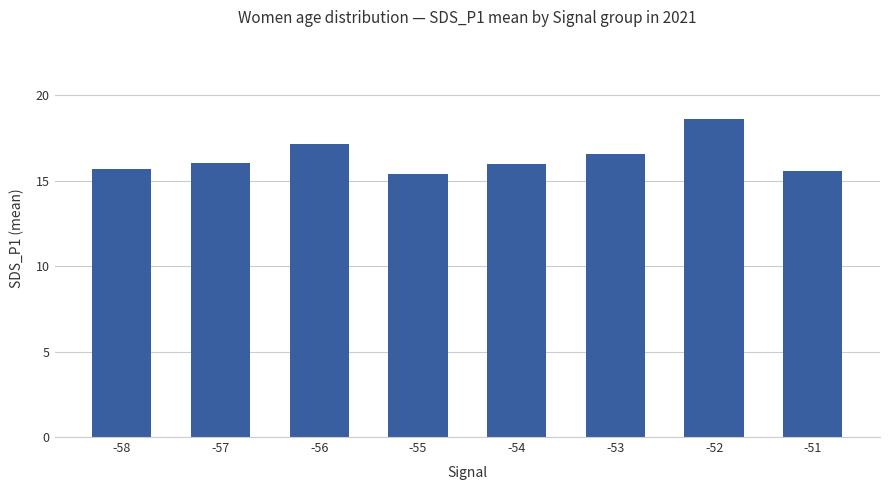

What is the greatest value displayed?

18.6